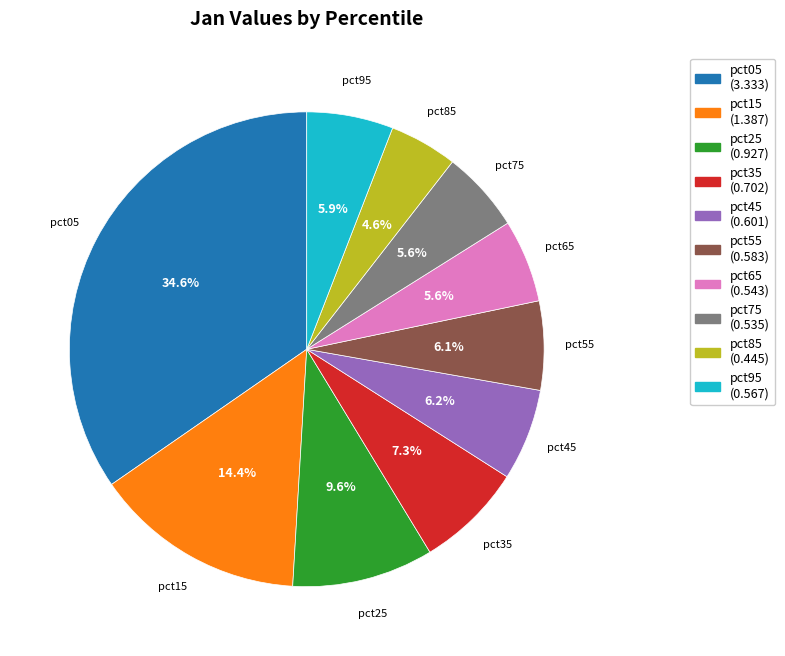

Which has a higher value, pct85 or pct55?

pct55